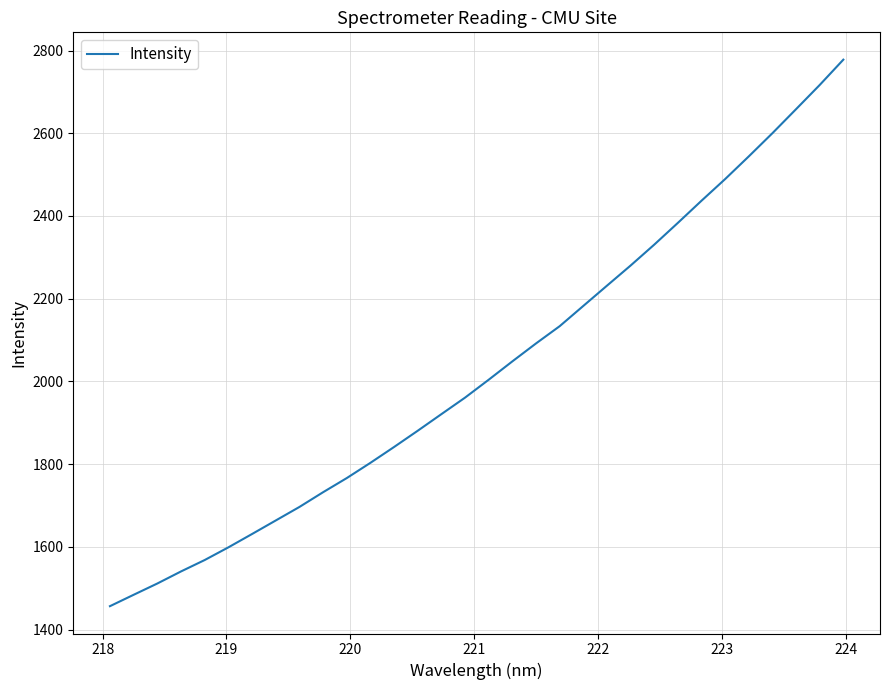

What is the minimum value shown in the chart?

1456.9